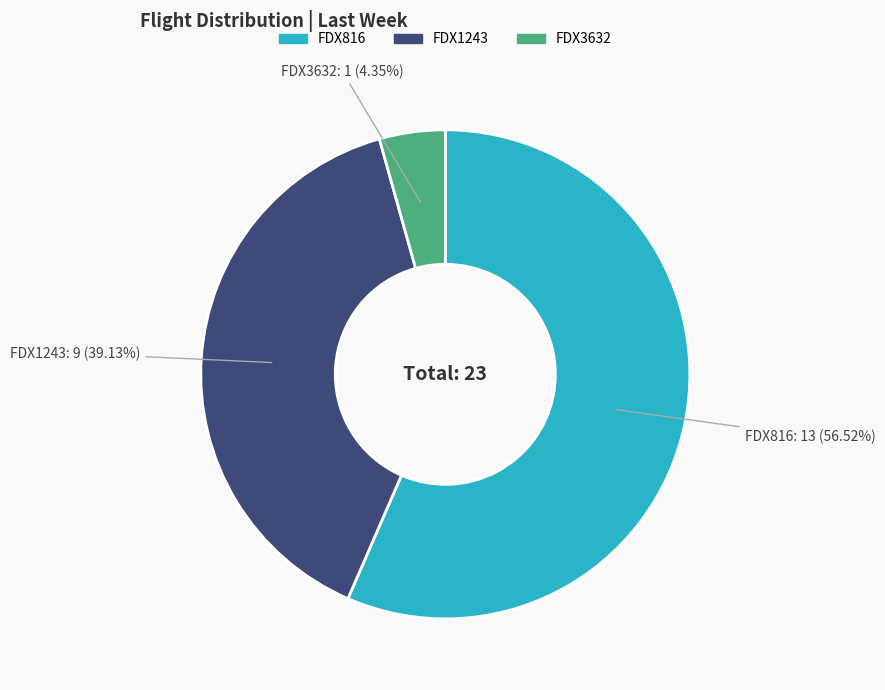

Which has a higher value, FDX816 or FDX3632?

FDX816